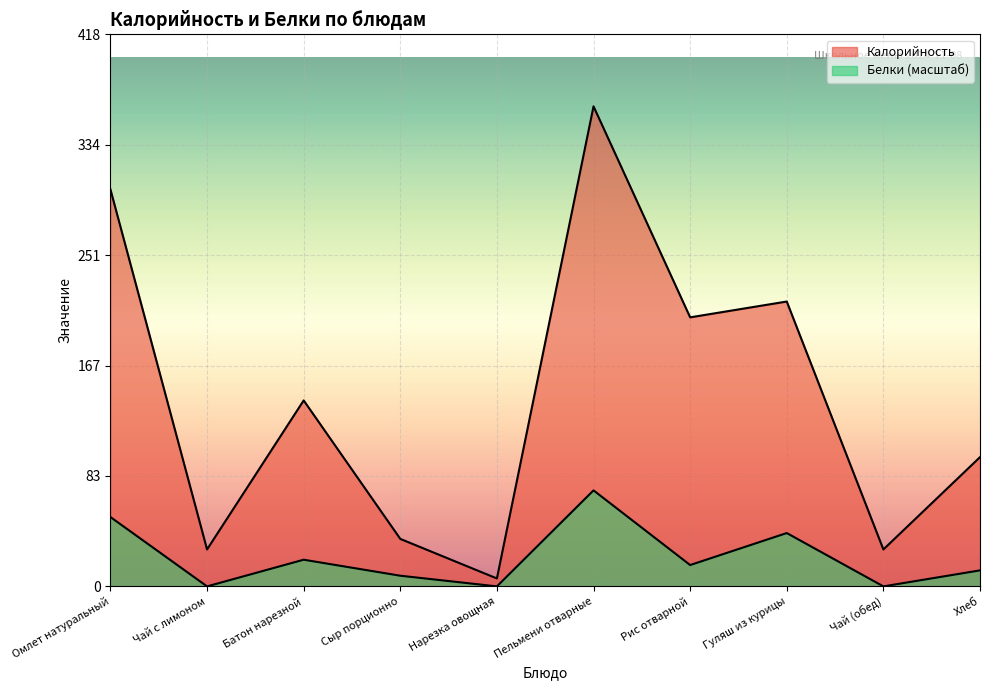

What is the label of the 2nd point from the right?

Чай (обед)